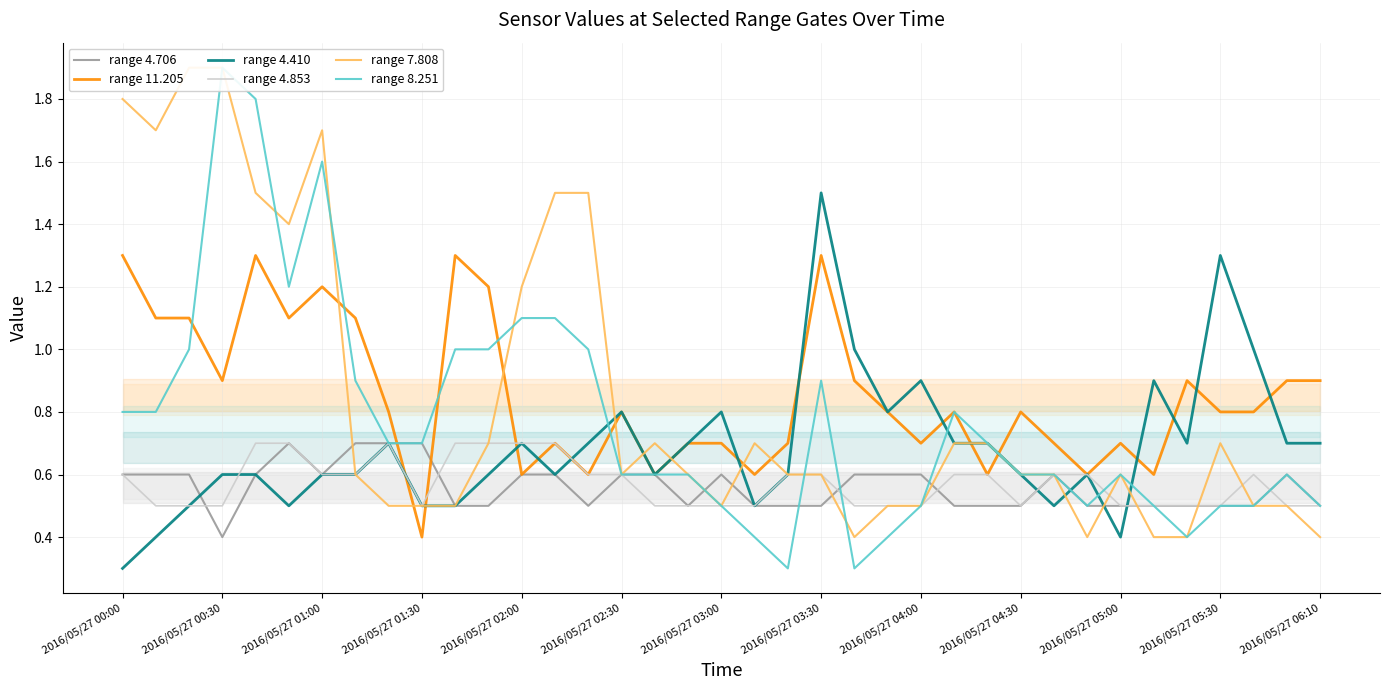

The range 4.853 series shows 0.5 at 2016/05/27 06:10. True or false?

True